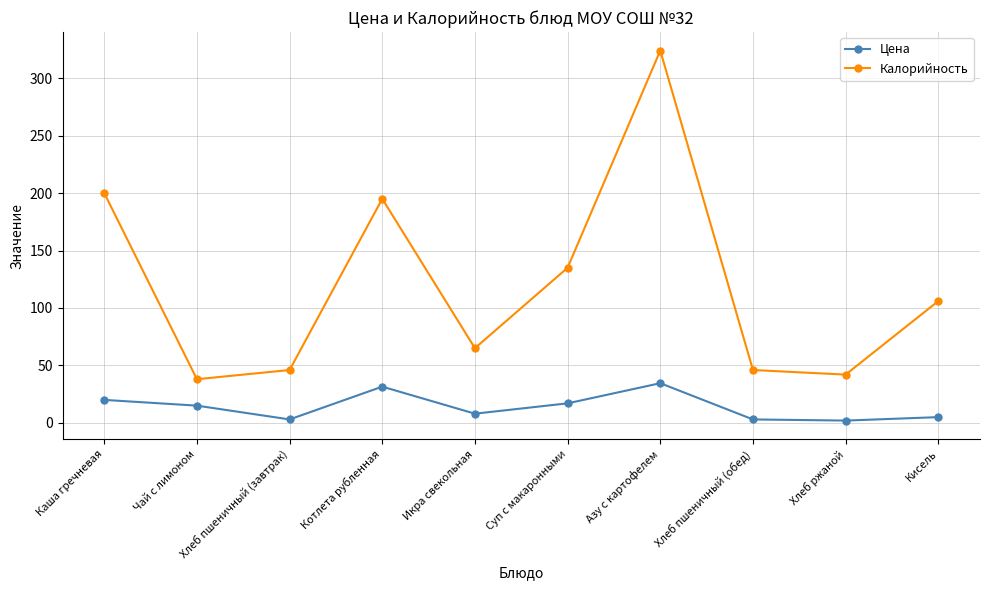

True or false: Цена and Калорийность intersect in this chart.

False